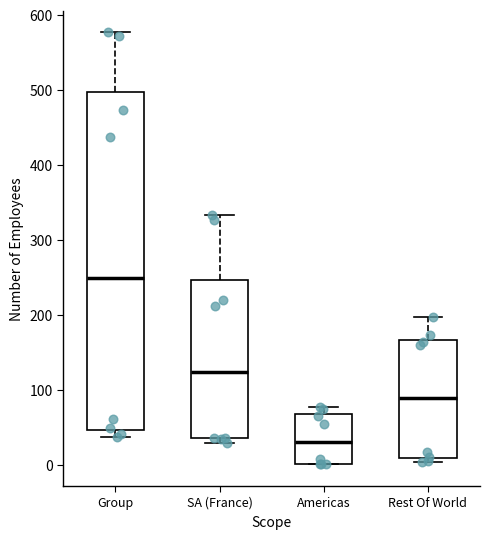

Which box has the lowest median line?

Americas